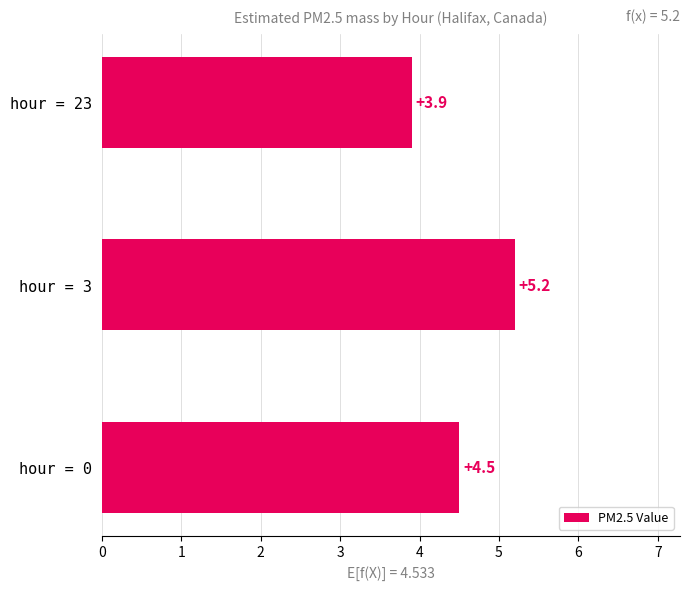

What is the average value?

4.5